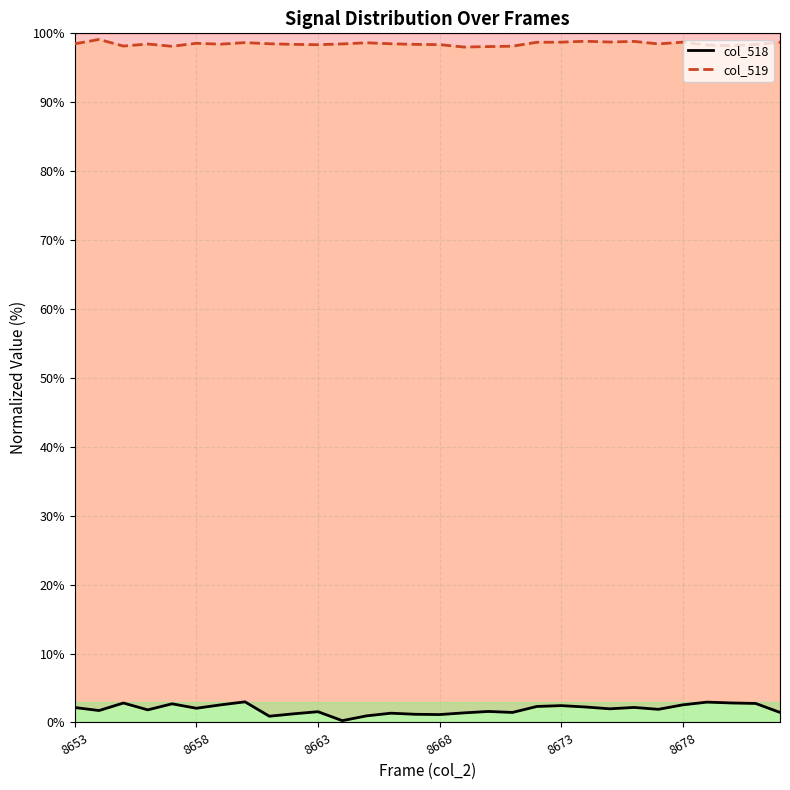

At which category is the sum across all series the highest?

8660